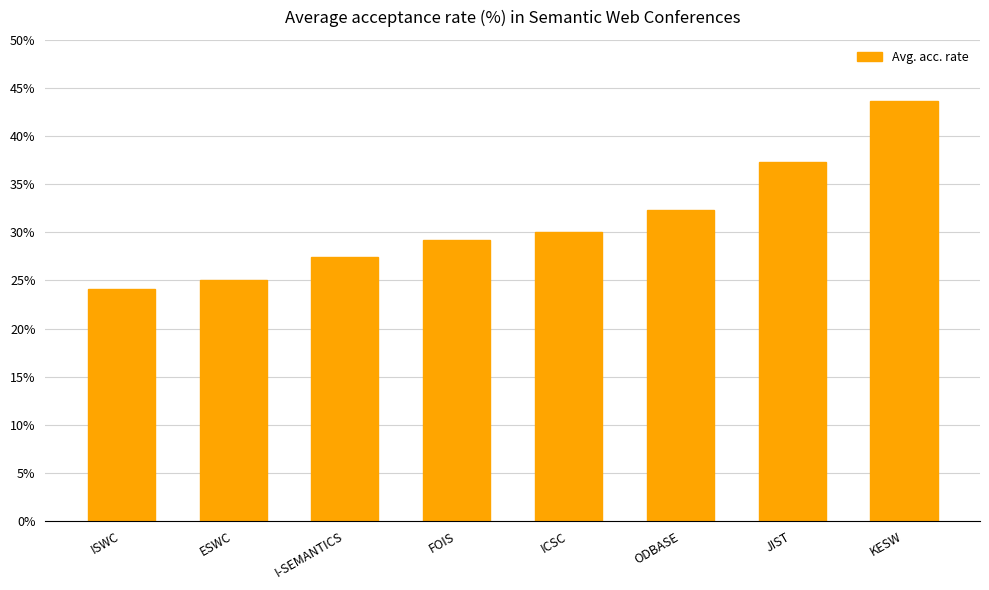

Is it true that the value at KESW is 71.4?

False